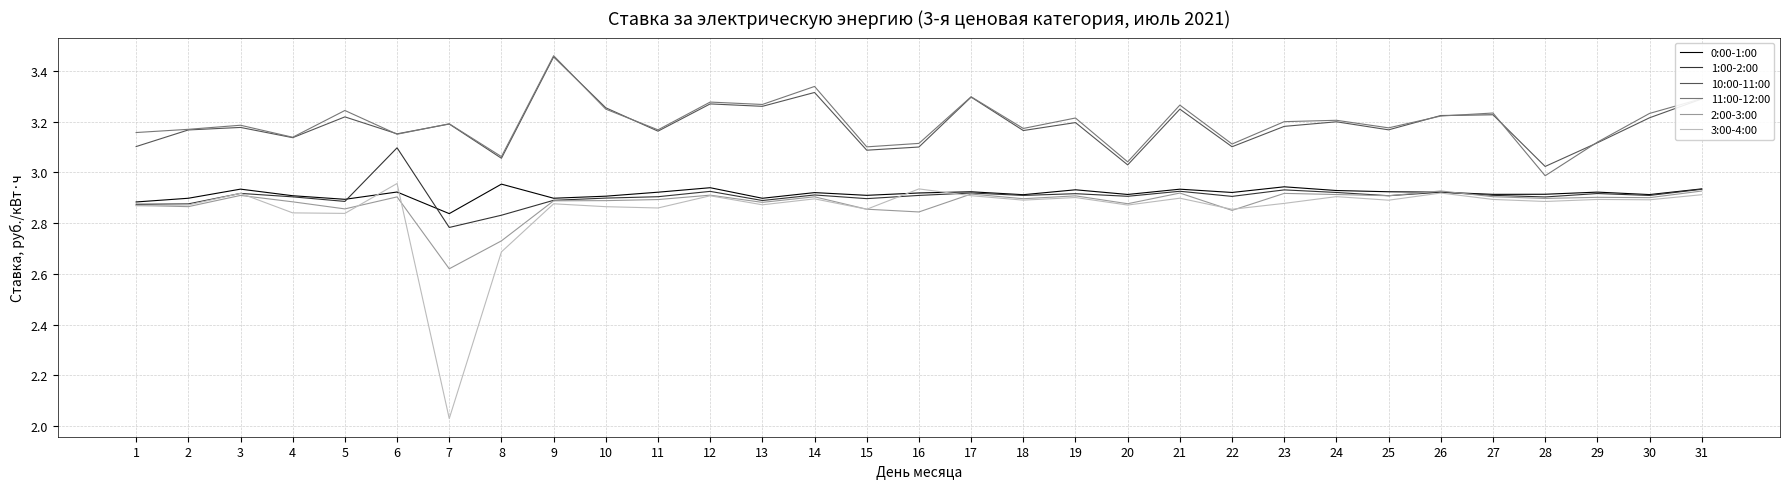

True or false: 11:00-12:00 and 1:00-2:00 intersect in this chart.

False